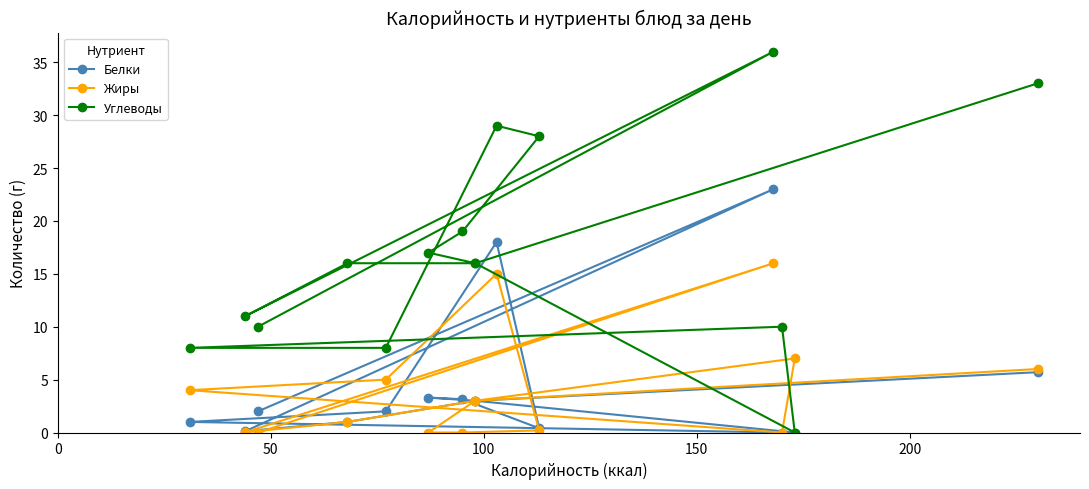

The value of Жиры at 100 is 4.7. True or false?

False